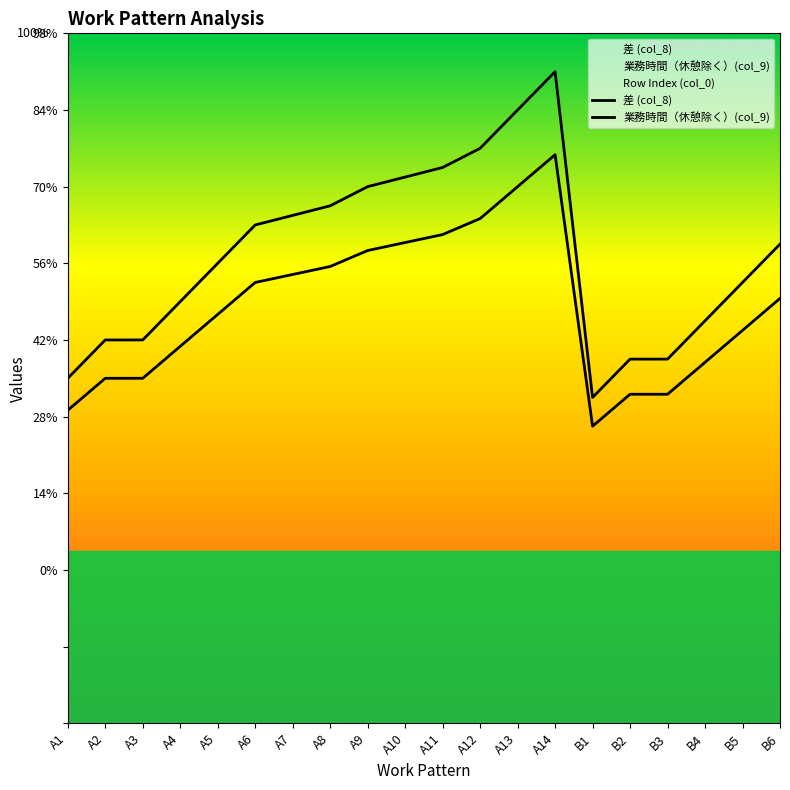

Where does the 業務時間（休憩除く）(col_9) series first go above 7?

A6